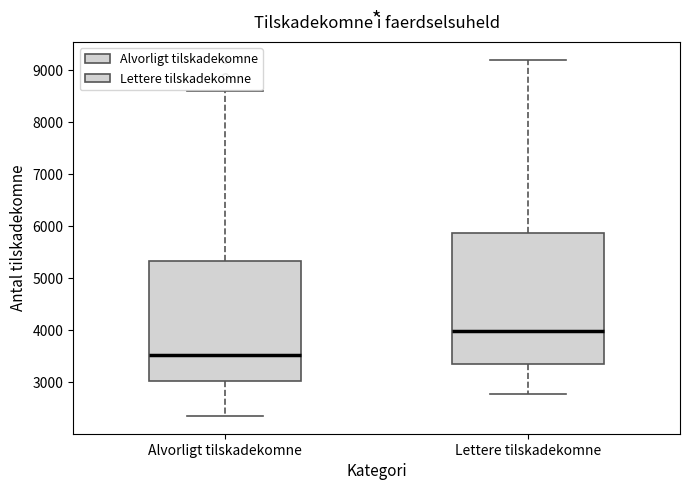

Reading left to right, transcribe this box plot: for each box, give where its median line is, the range the box spans, and where its two whiskers end, as read against the y-axis. The values are not printed on the chart, so give them approximately, as read against the axis.

Alvorligt tilskadekomne: median 3500, box 3000 to 5300, whiskers 2400 to 8600
Lettere tilskadekomne: median 4000, box 3300 to 5900, whiskers 2800 to 9200